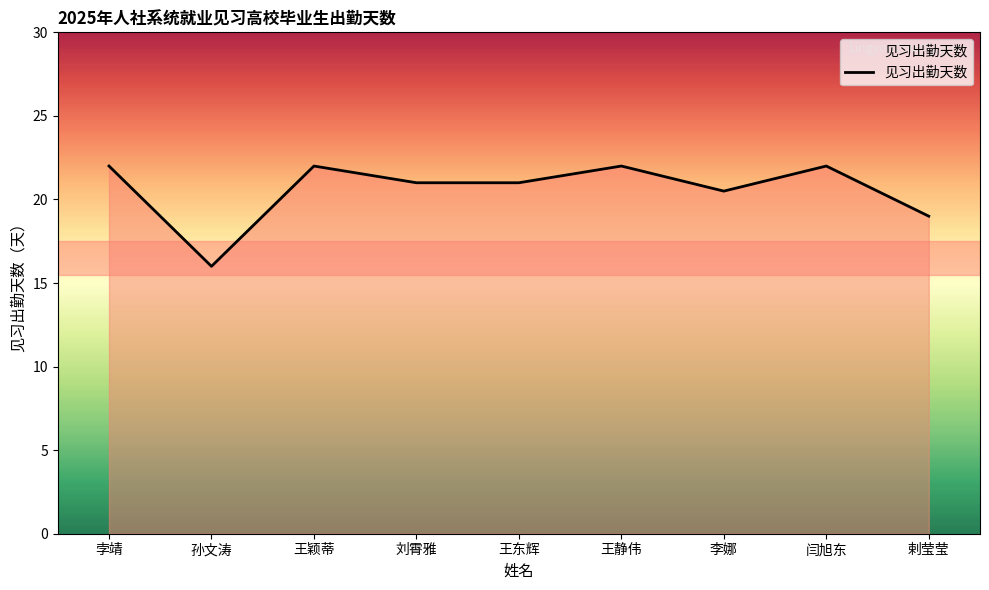

What is the approximate value at 孙文涛?

16.0